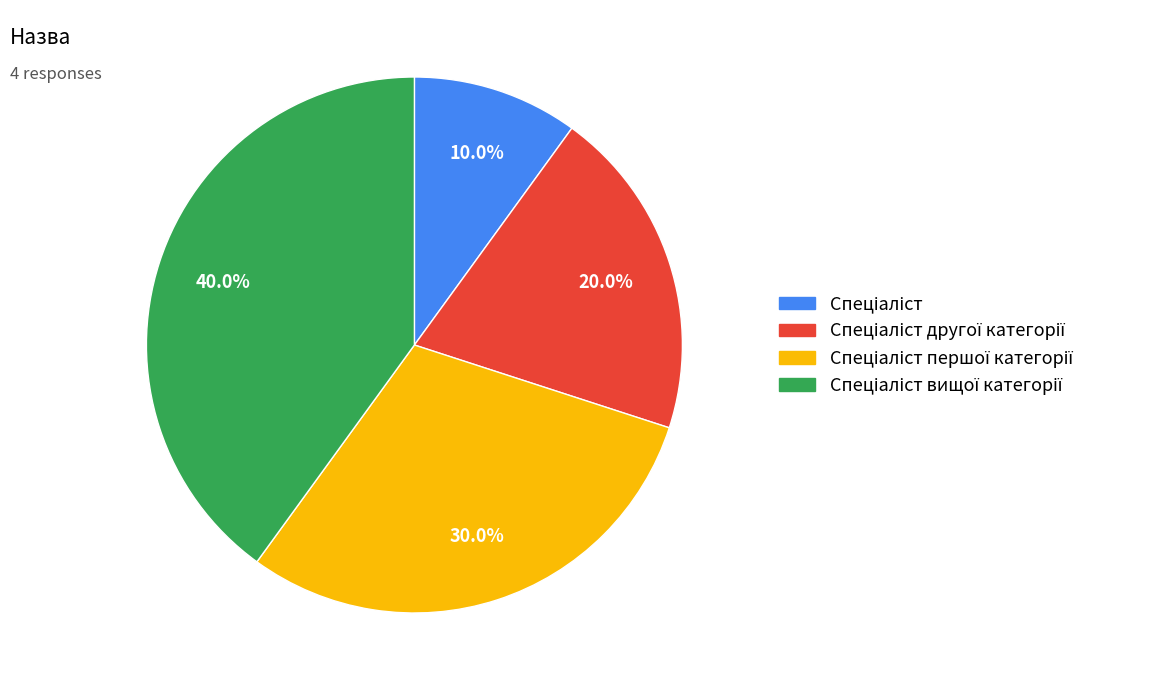

Does any single category account for the majority?

No